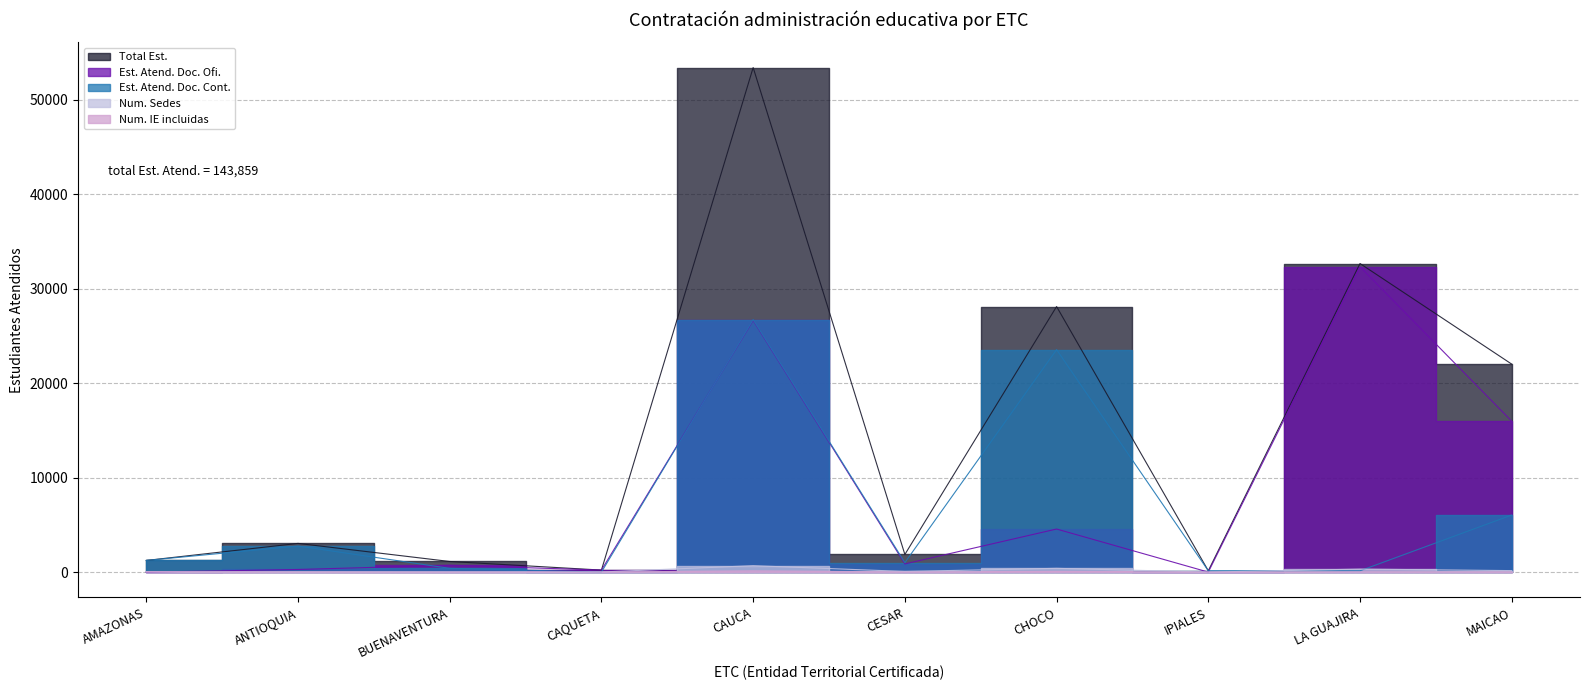

Is this an area chart (filled region under the line)?

No